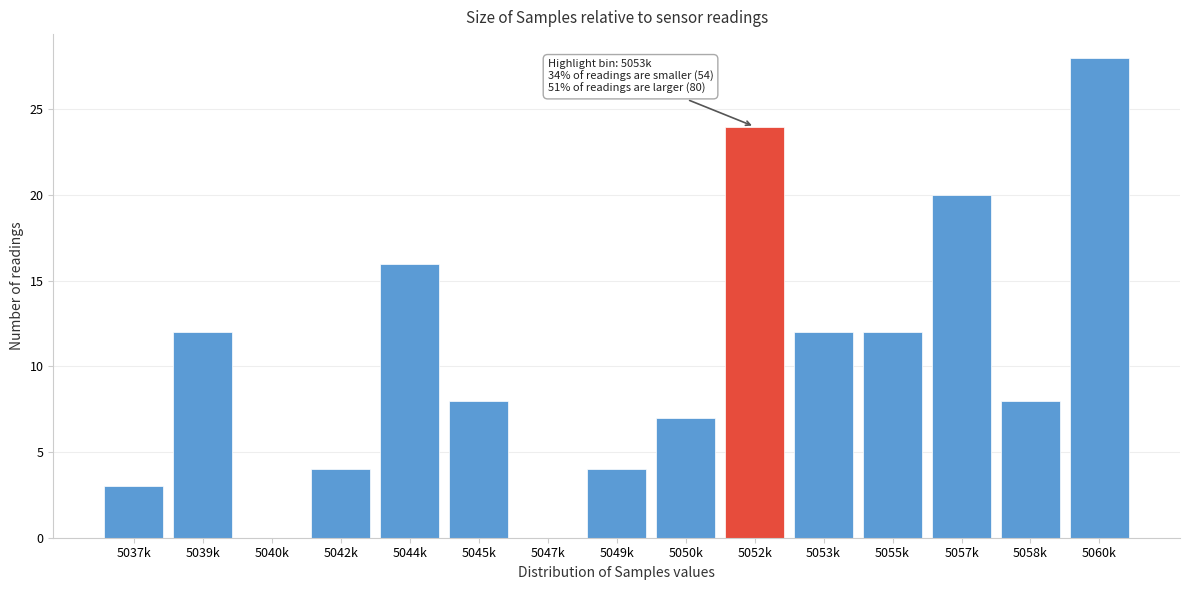

Reading right to left, what are all the values shown in this chart?

5060k=28	5058k=8	5057k=20	5055k=12	5053k=12	5052k=24	5050k=7	5049k=4	5047k=0	5045k=8	5044k=16	5042k=4	5040k=0	5039k=12	5037k=3